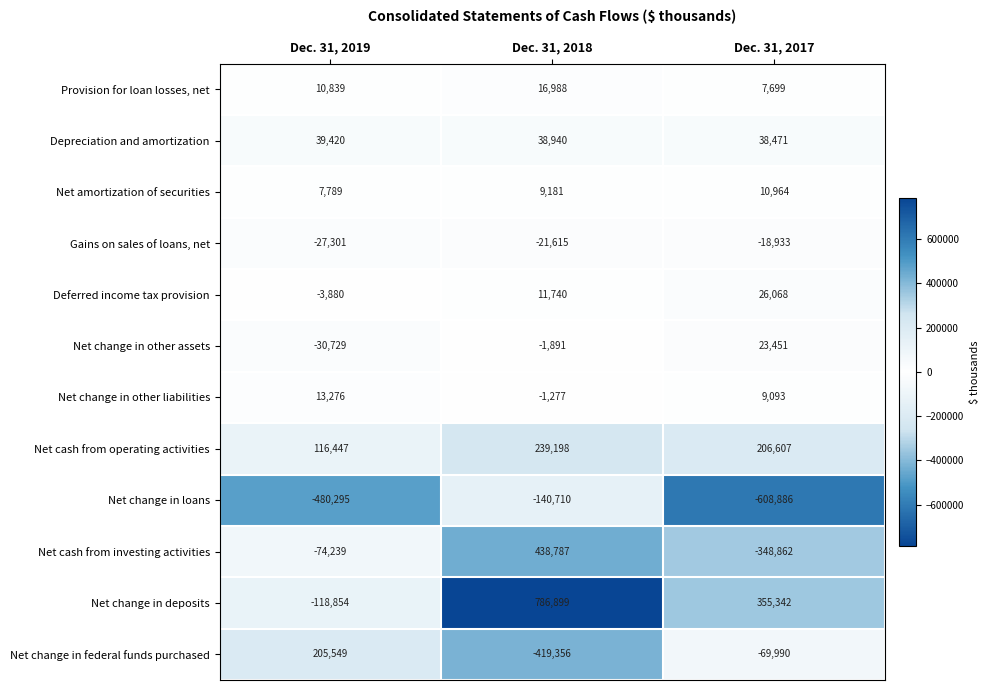

Is the value of Net change in loans at Dec. 31, 2018 greater than the value of Deferred income tax provision at Dec. 31, 2018?

No